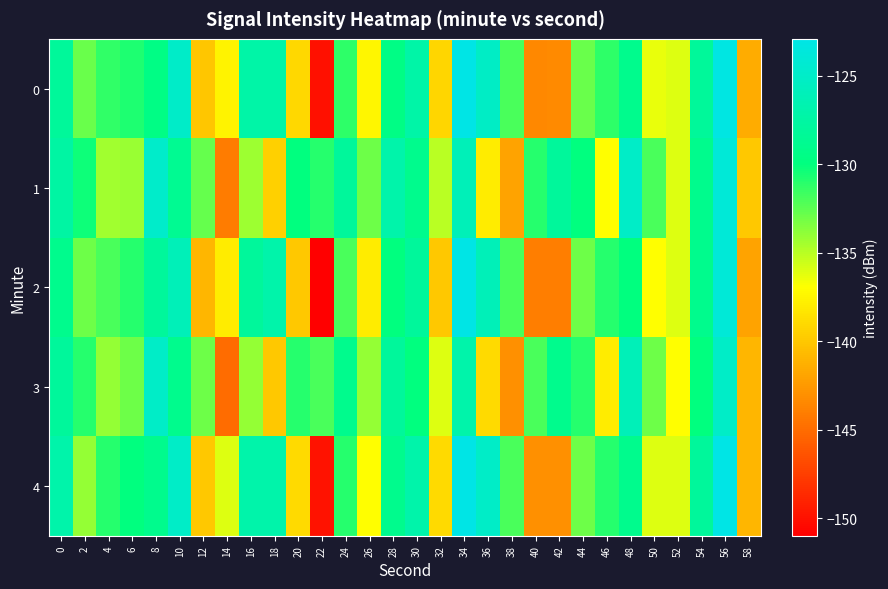

At 44, list the series in order from smallest to largest.

row_2, row_4, row_0, row_3, row_1